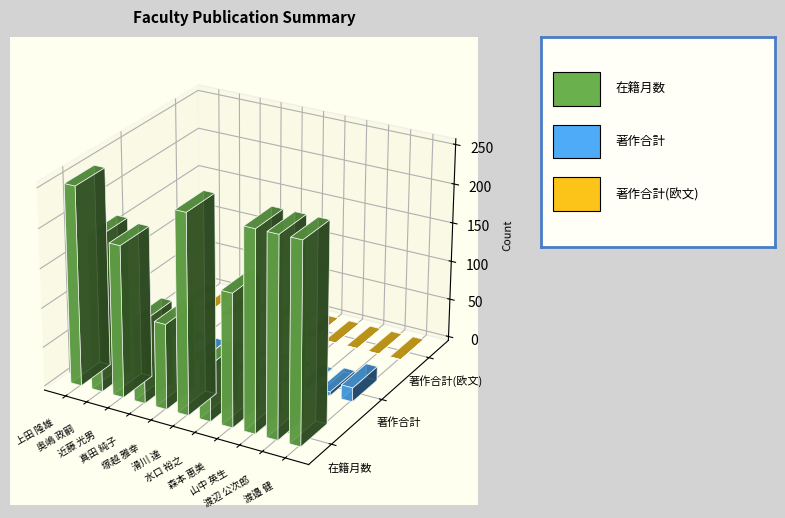

What is the label of the 5th bar from the right?

水口 裕之